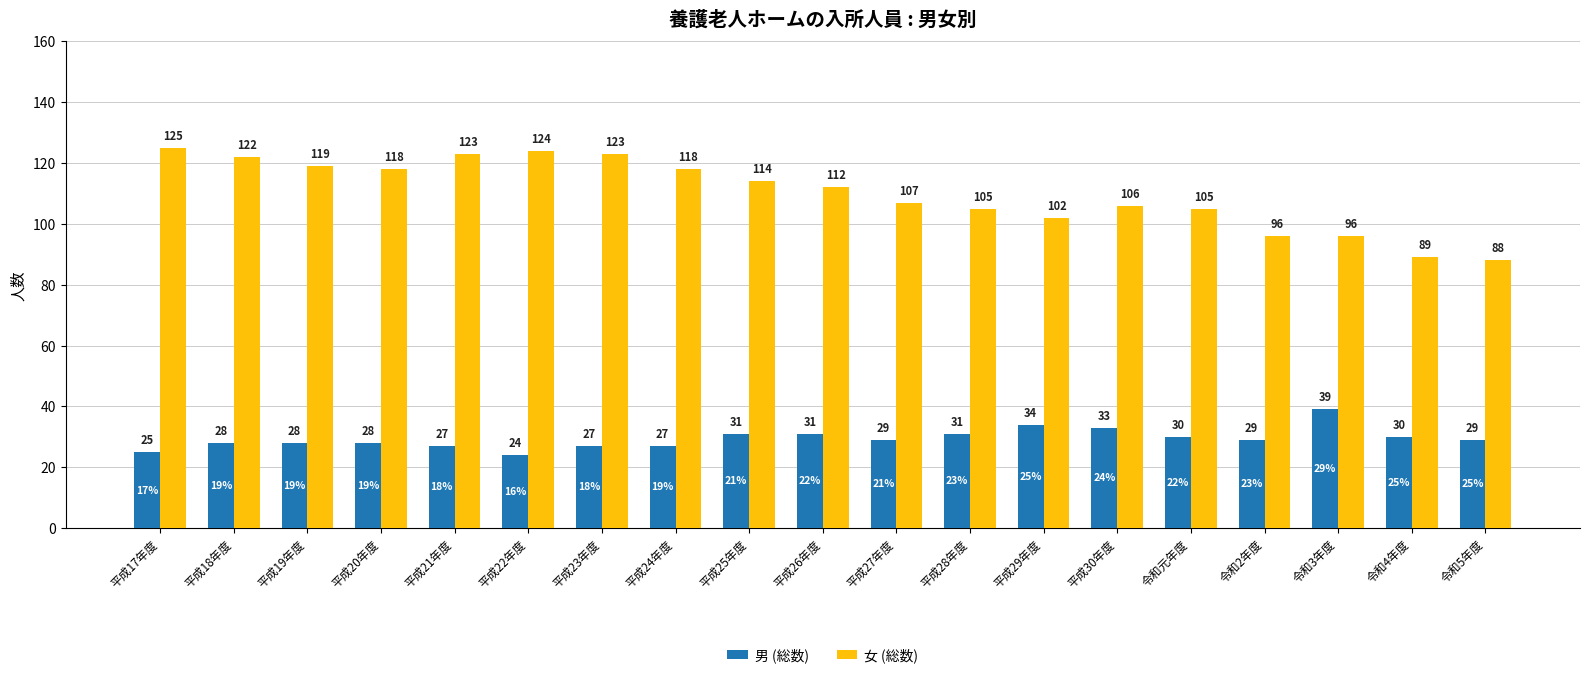

What is the spread (max minus min) of values at 平成22年度?

100